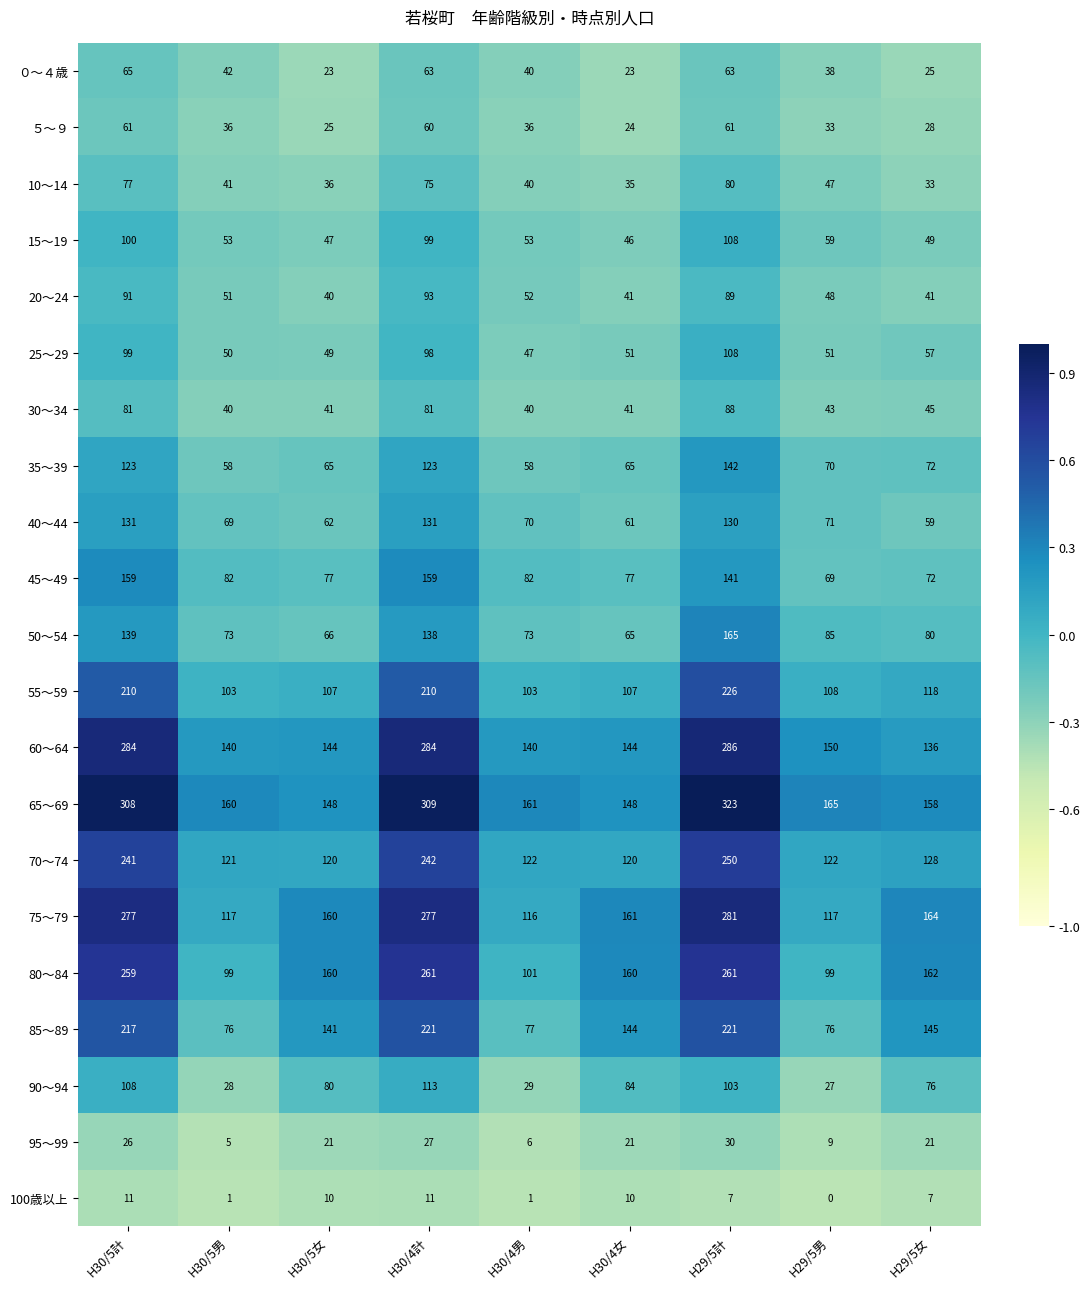

At how many categories does at least one series exceed 162?

5